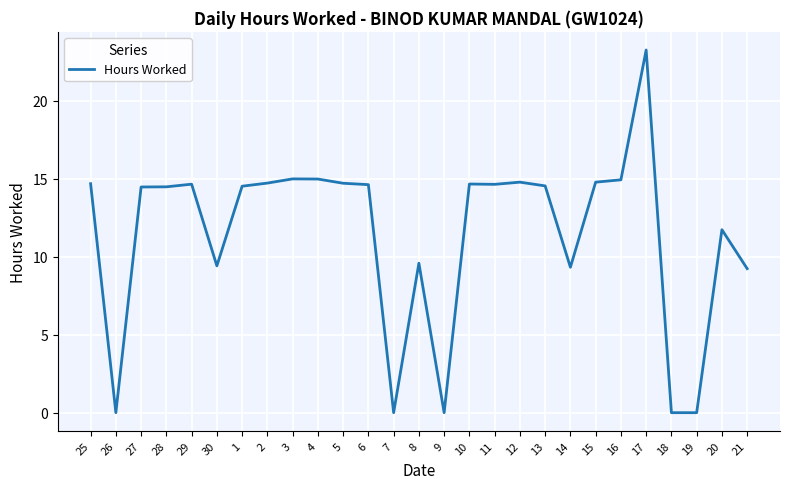

The value at 13 is 14.6. True or false?

True